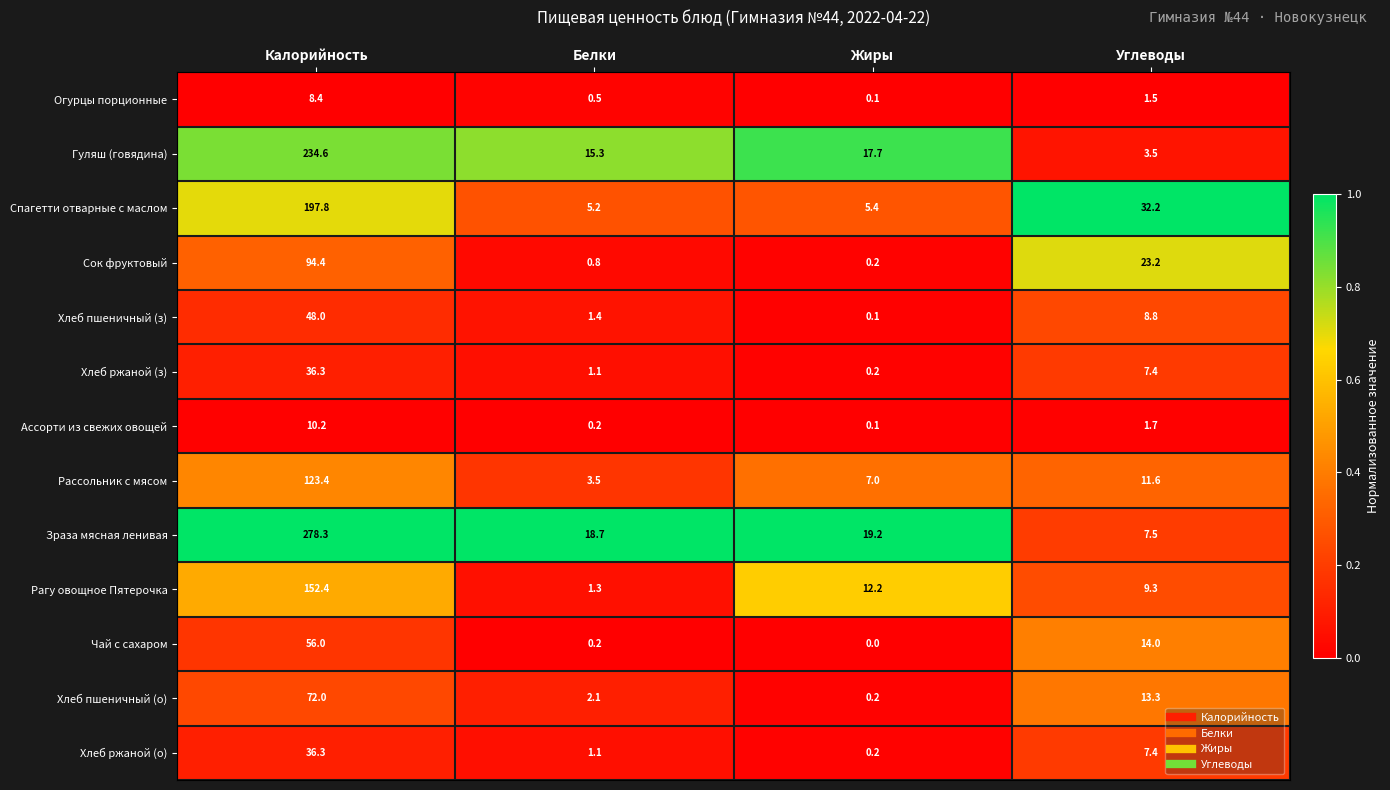

Rank the categories by Ассорти из свежих овощей value from lowest to highest.

Жиры, Белки, Углеводы, Калорийность